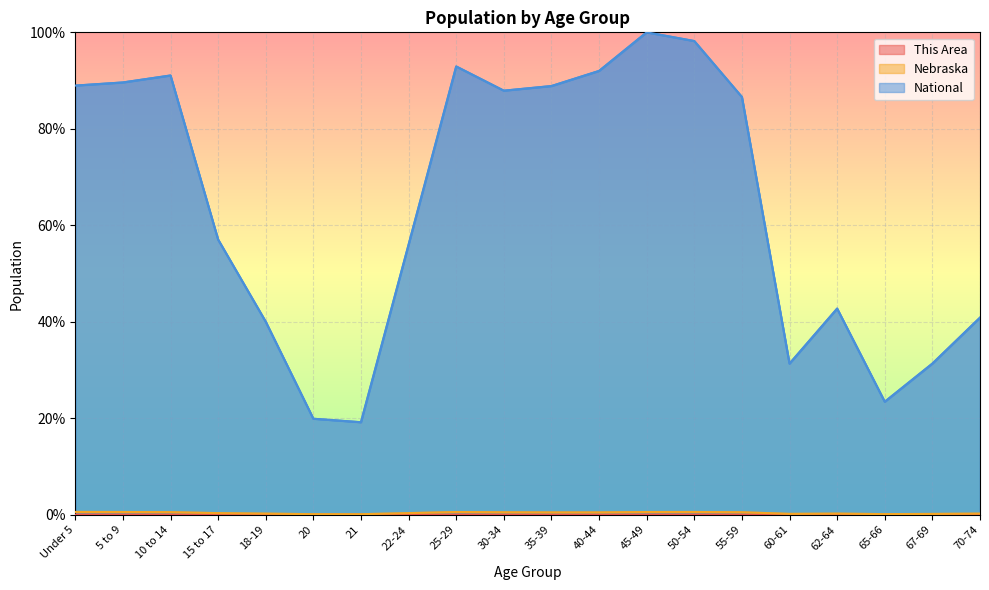

Where is National nearest to the value 59?

15 to 17